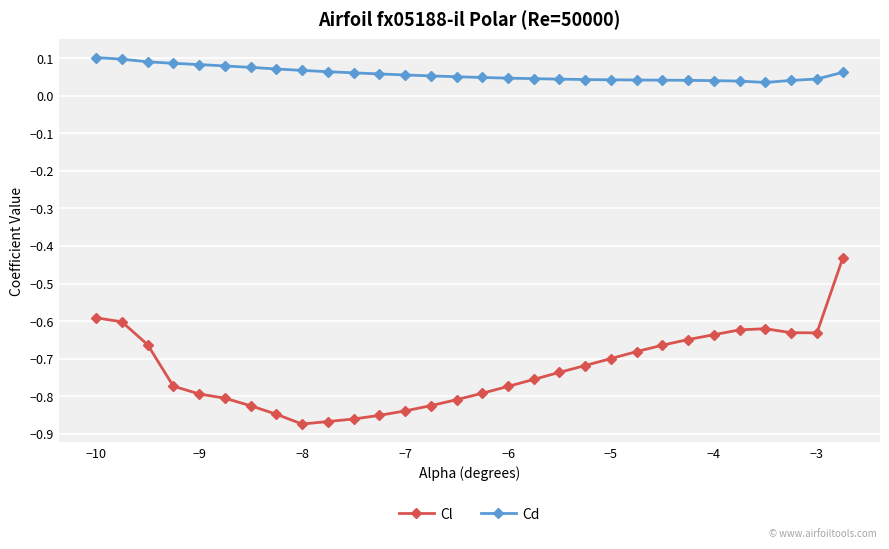

In Cl, how many points are higher than both neighbors (excluding endpoints)?

1